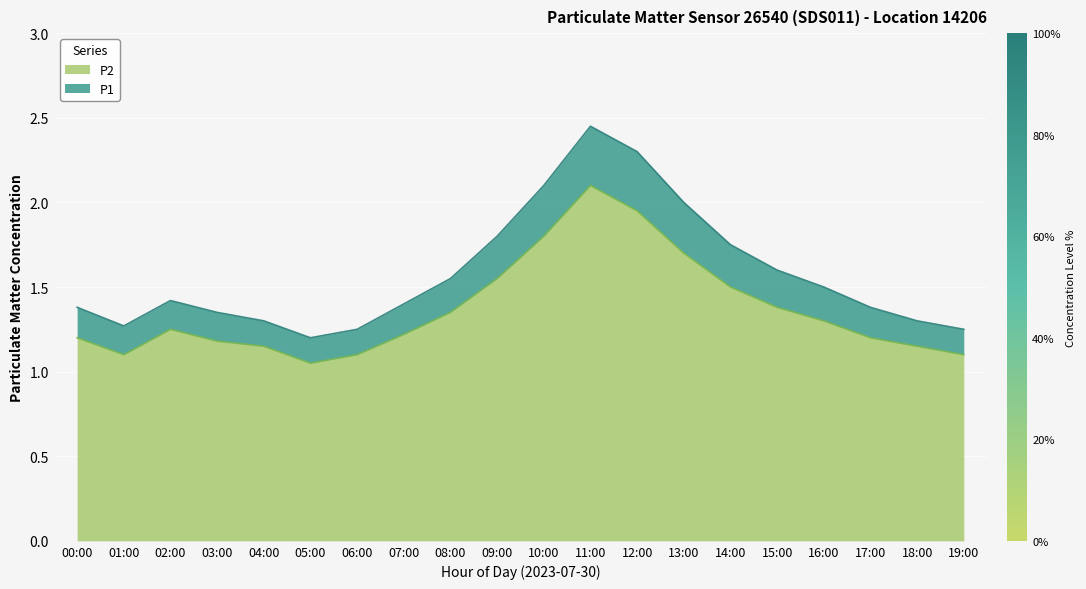

Rank the categories by P2 value from lowest to highest.

05:00, 01:00, 06:00, 19:00, 04:00, 18:00, 03:00, 00:00, 17:00, 07:00, 02:00, 16:00, 08:00, 15:00, 14:00, 09:00, 13:00, 10:00, 12:00, 11:00